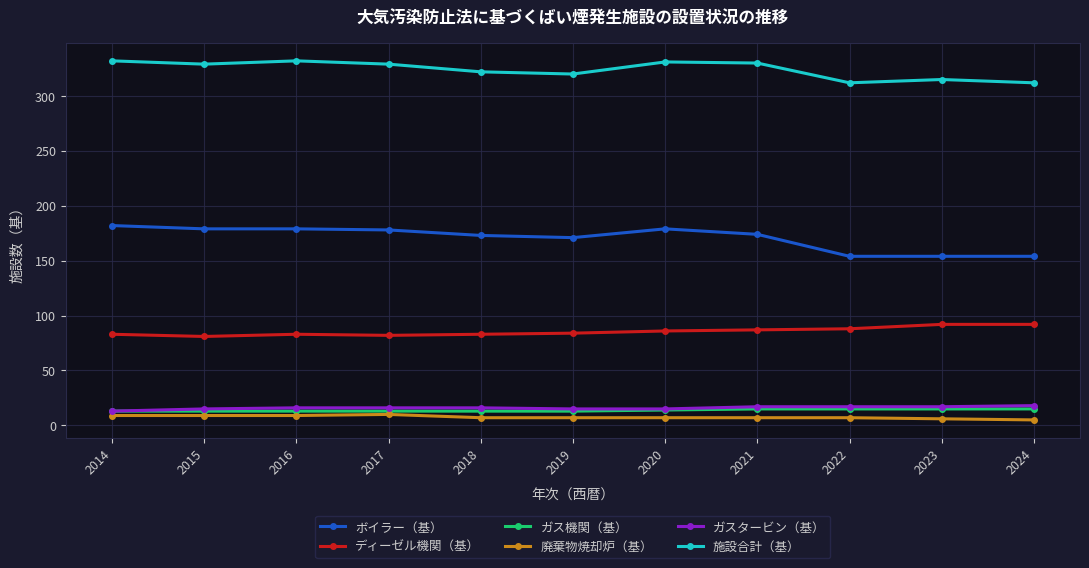

True or false: ディーゼル機関（基） and 廃棄物焼却炉（基） intersect in this chart.

False